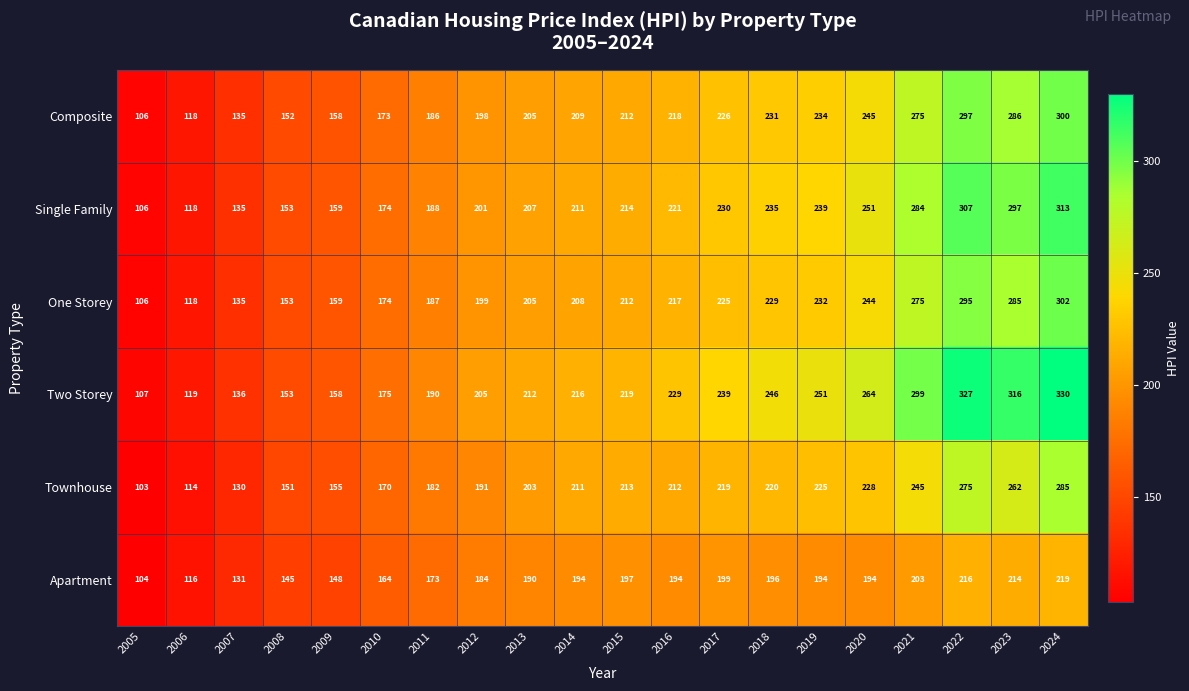

At which label is One Storey closest to 204?

2013